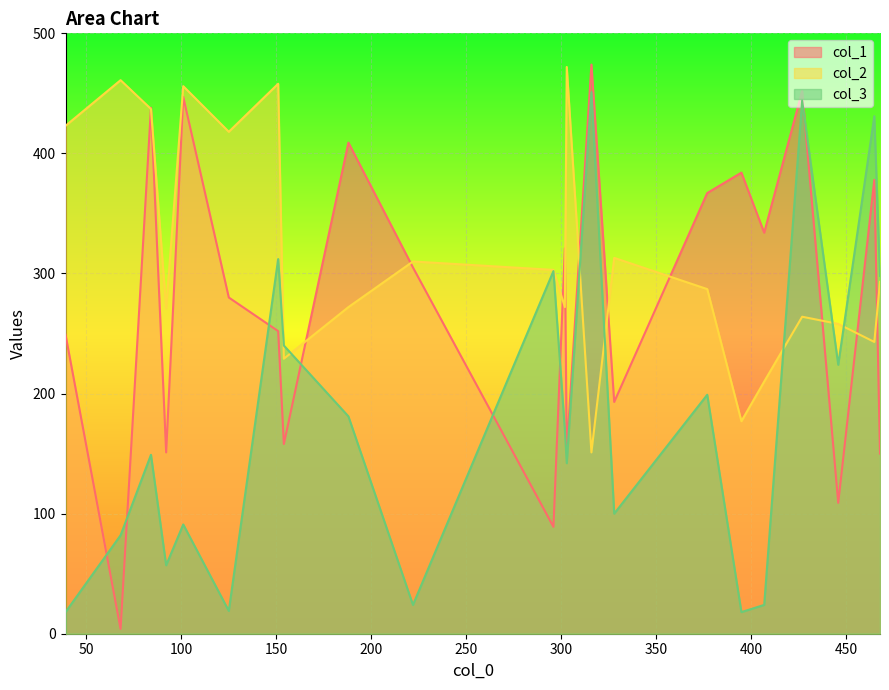

Which series has the largest range (max minus min)?

col_1